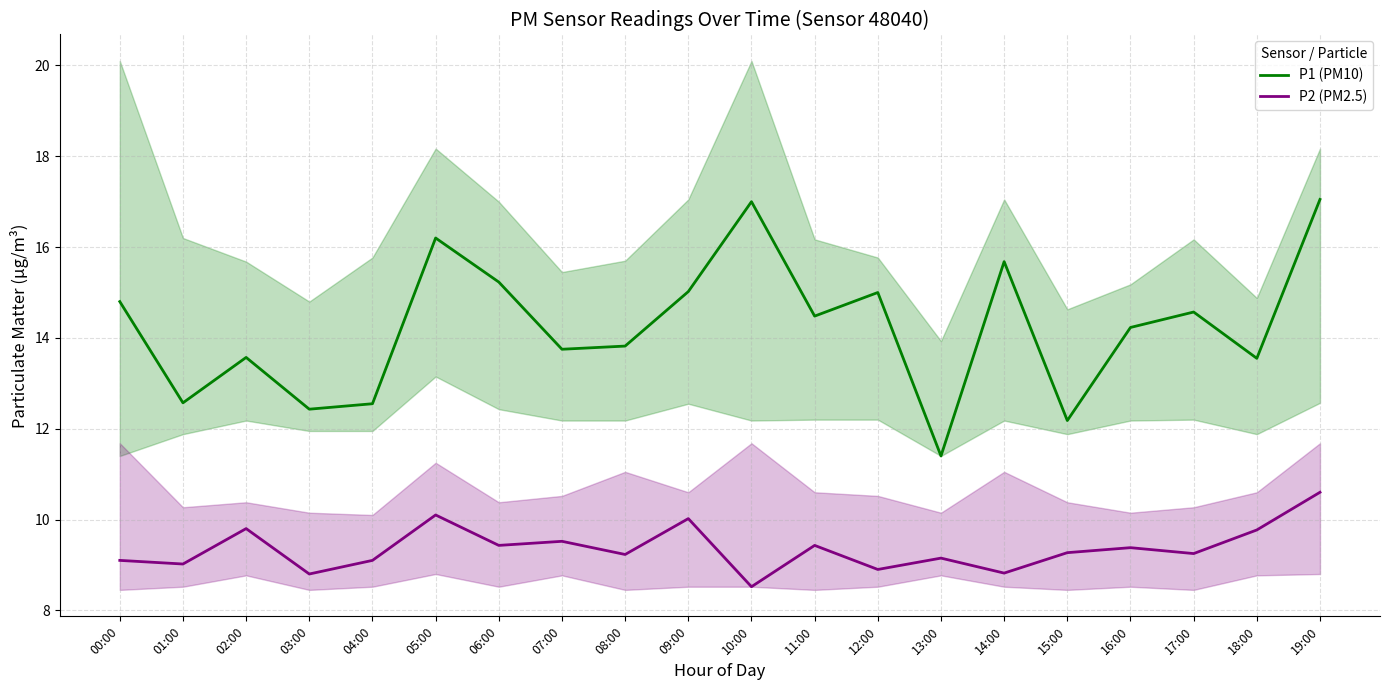

What value does the P1 (PM10) series have at 09:00?

15.0